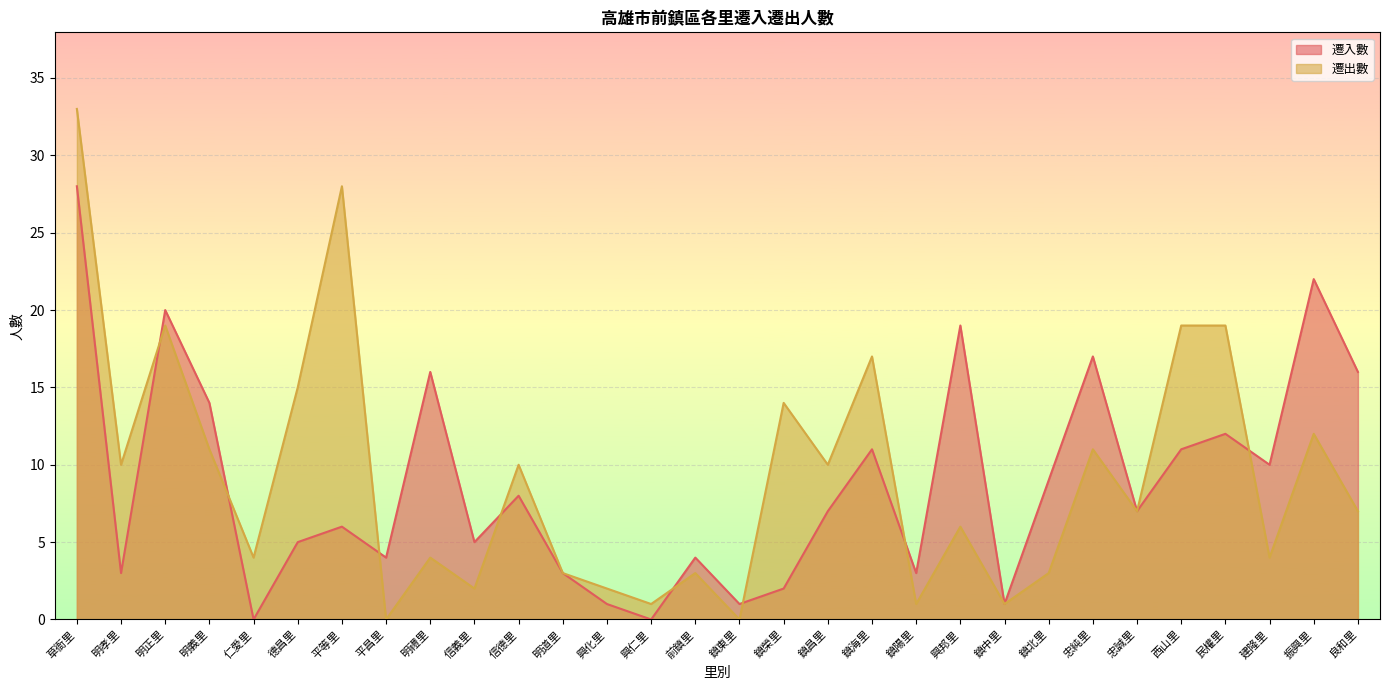

Which has a higher value, 西山里 or 明道里?

西山里